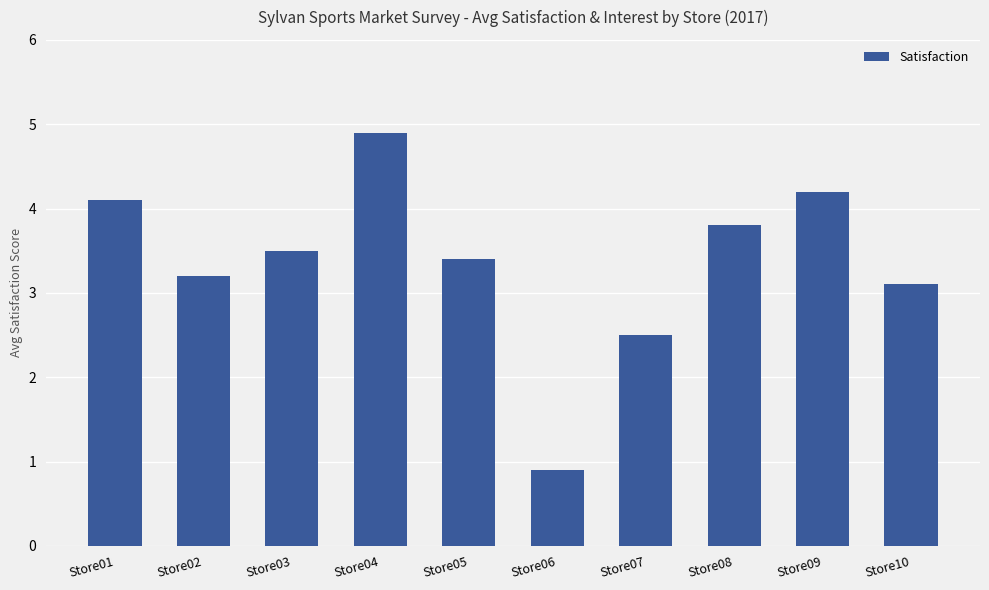

Which label corresponds to the smallest value in the chart?

Store06